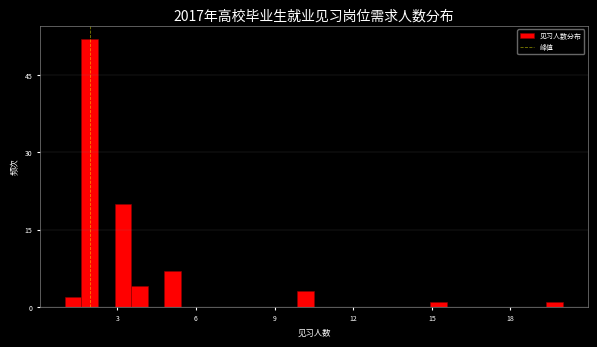

Around what value on the x-axis is the tallest bar? Give the approximate position of its centre, as read against the axis.

2.0